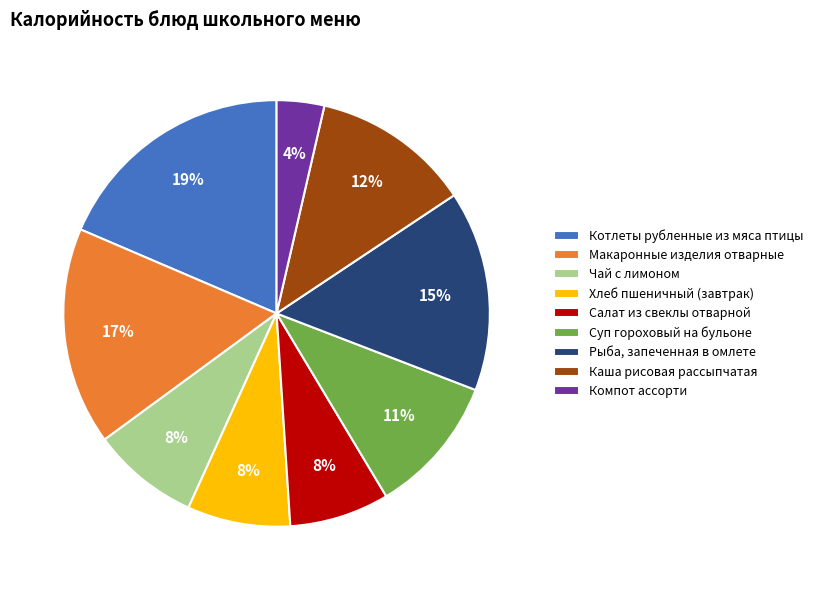

Count the number of slices in the pie.

9